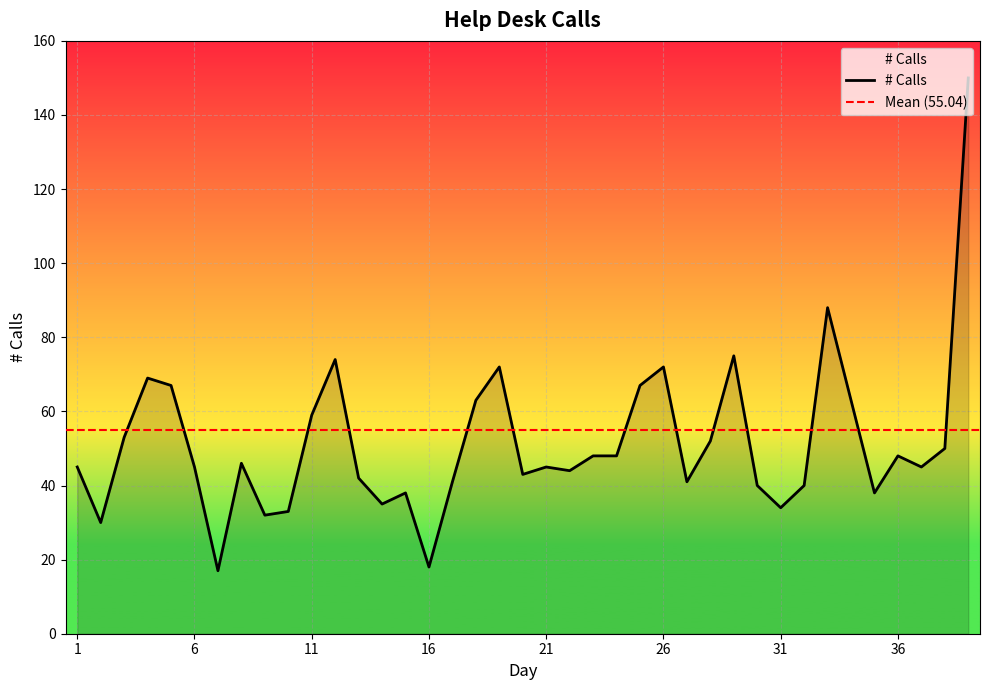

At which category does the data reach its first local valley?

2